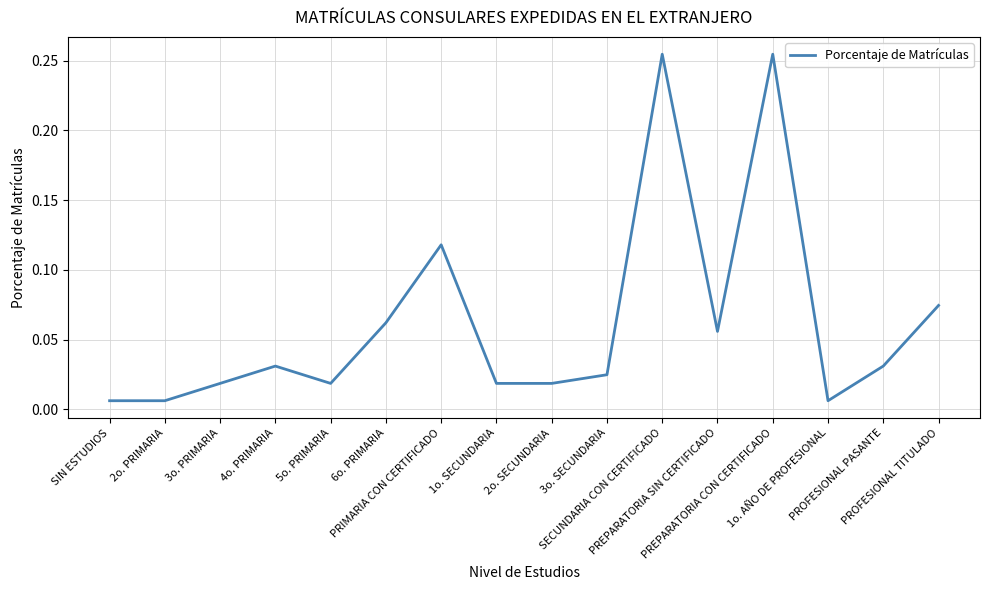

Reading right to left, list all the values displayed in this chart.

PROFESIONAL TITULADO=0.1	PROFESIONAL PASANTE=0.0	1o. AÑO DE PROFESIONAL=0.0	PREPARATORIA CON CERTIFICADO=0.3	PREPARATORIA SIN CERTIFICADO=0.1	SECUNDARIA CON CERTIFICADO=0.3	3o. SECUNDARIA=0.0	2o. SECUNDARIA=0.0	1o. SECUNDARIA=0.0	PRIMARIA CON CERTIFICADO=0.1	6o. PRIMARIA=0.1	5o. PRIMARIA=0.0	4o. PRIMARIA=0.0	3o. PRIMARIA=0.0	2o. PRIMARIA=0.0	SIN ESTUDIOS=0.0